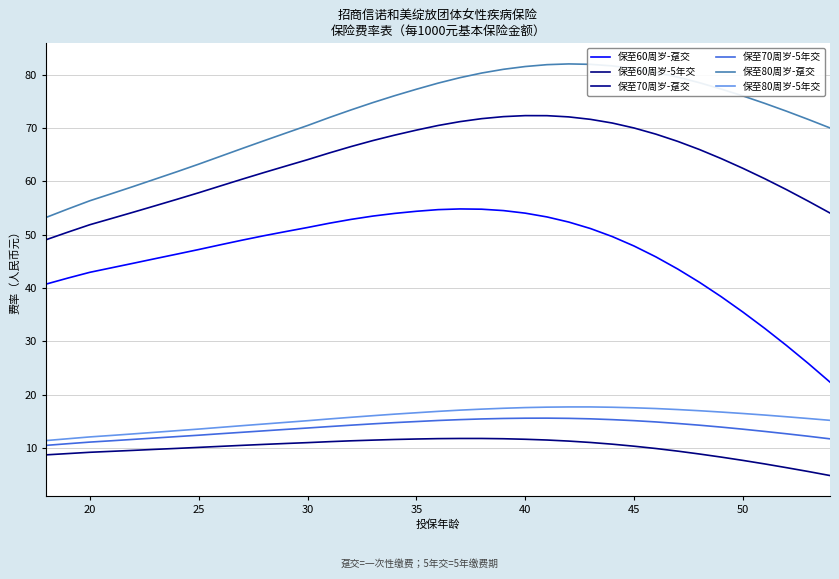

How many interior local peaks does the 保至70周岁-5年交 series have?

1